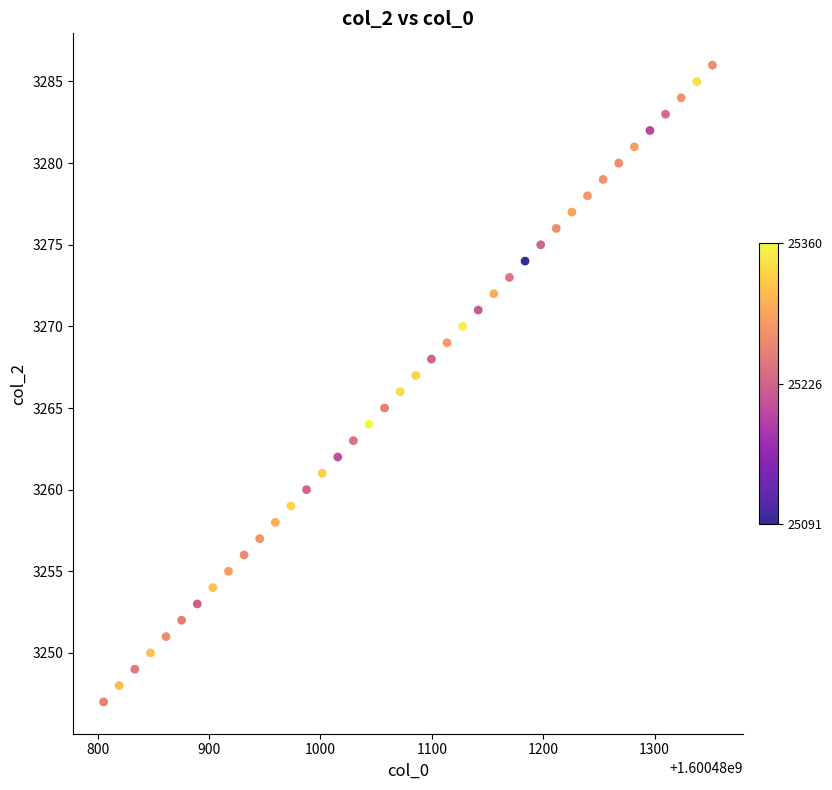

What is the range of Y values (max minus min)?

39